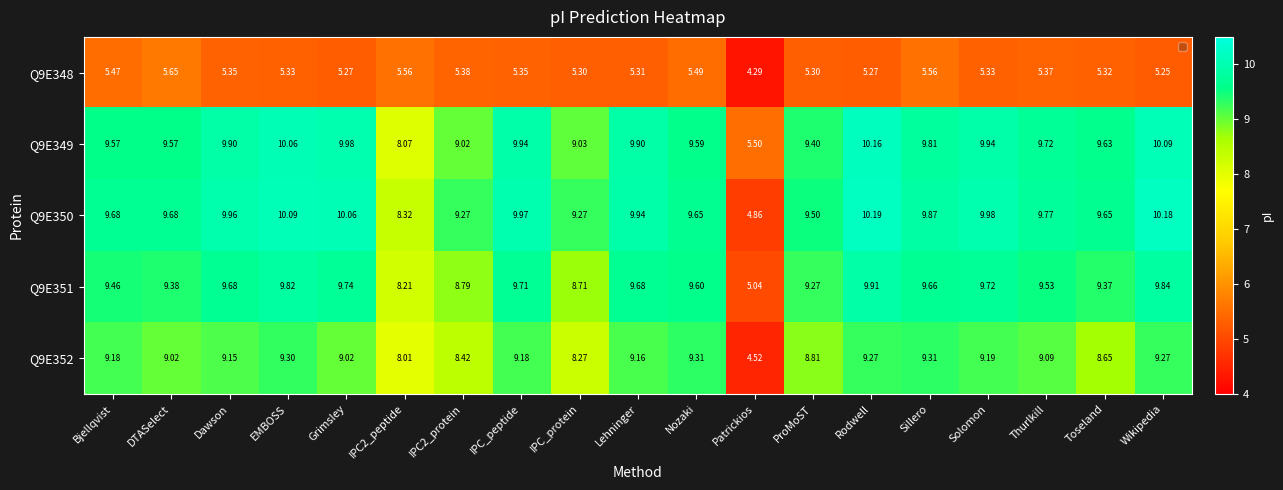

Is the value of Q9E349 at IPC_protein greater than the value of Q9E351 at Rodwell?

No